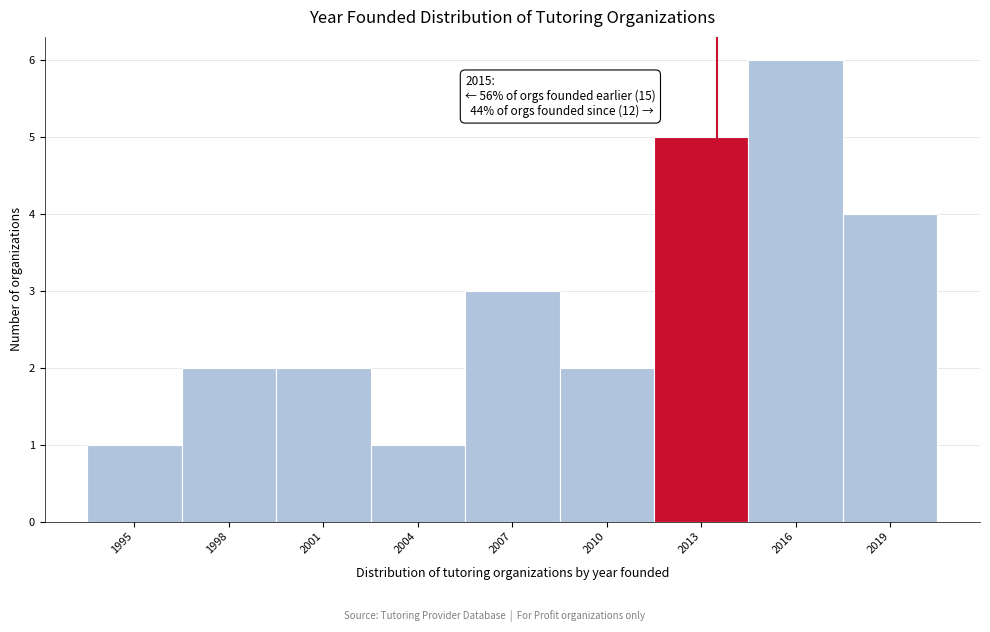

Reading left to right, what are all the values shown in this chart?

1995=1	1998=2	2001=2	2004=1	2007=3	2010=2	2013=5	2016=6	2019=4